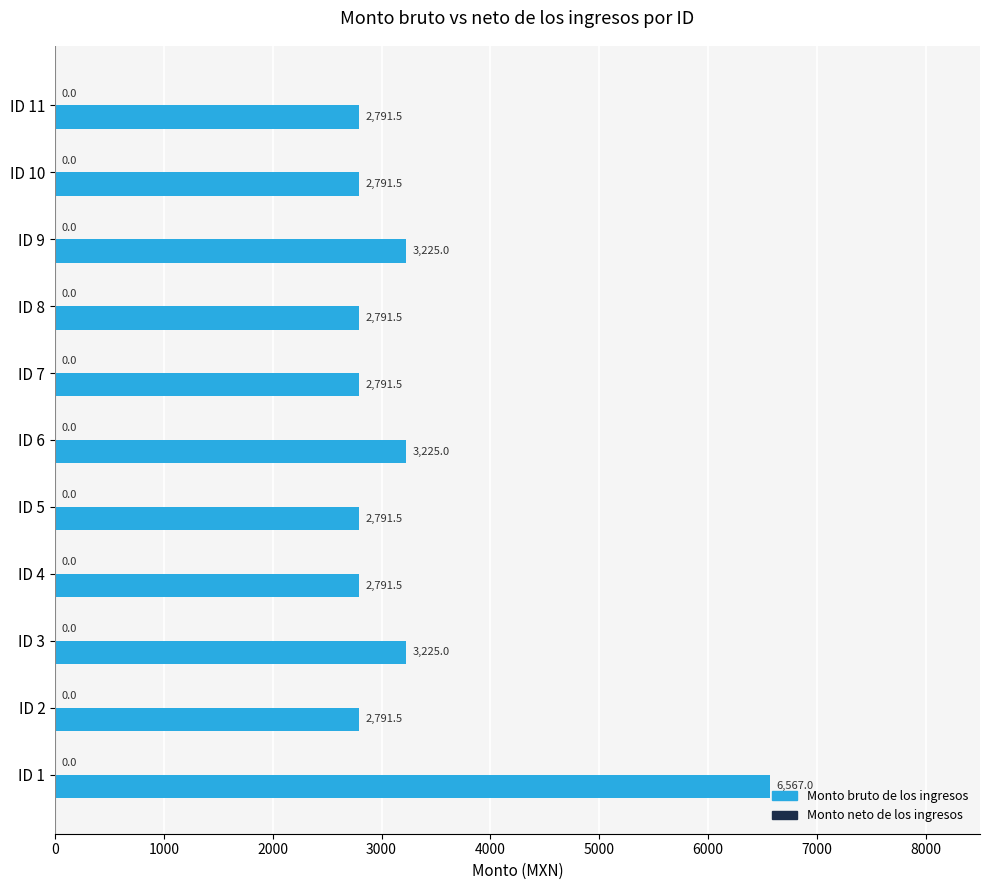

What is the smallest value displayed?

2791.5